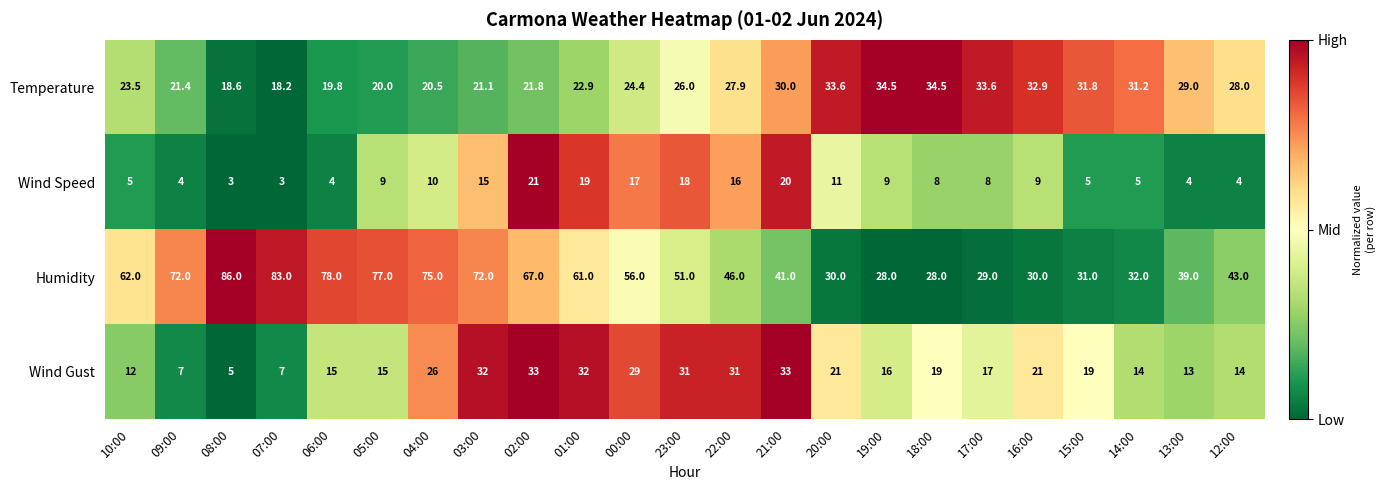

At which category is the sum across all series the highest?

02:00